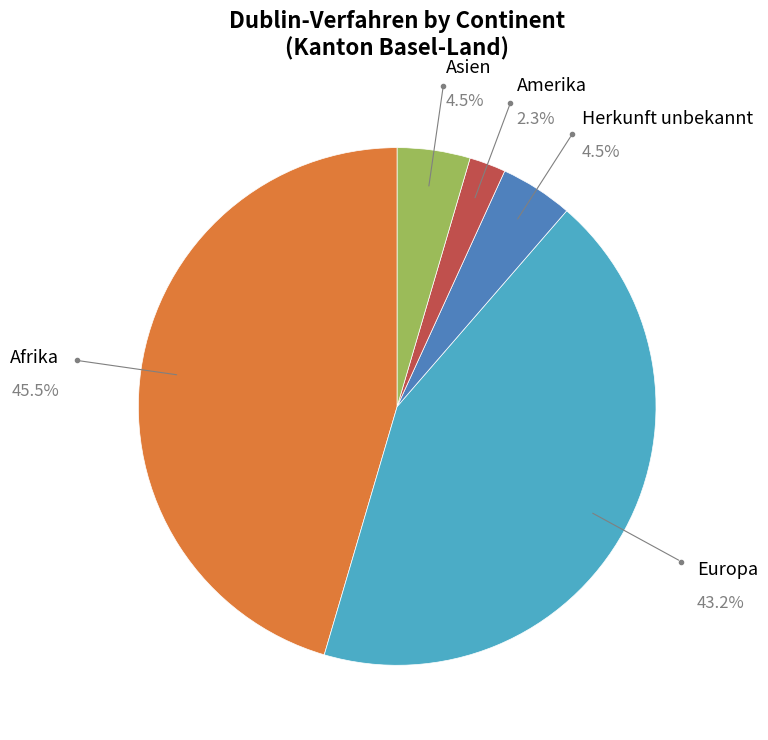

To the nearest percent, what is the difference between the largest and smallest slice percentages?

43%